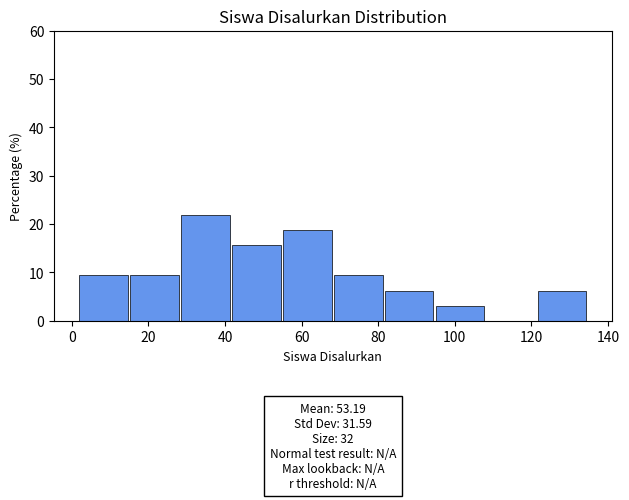

Over which range of the x-axis is the bar tallest?

28 to 42